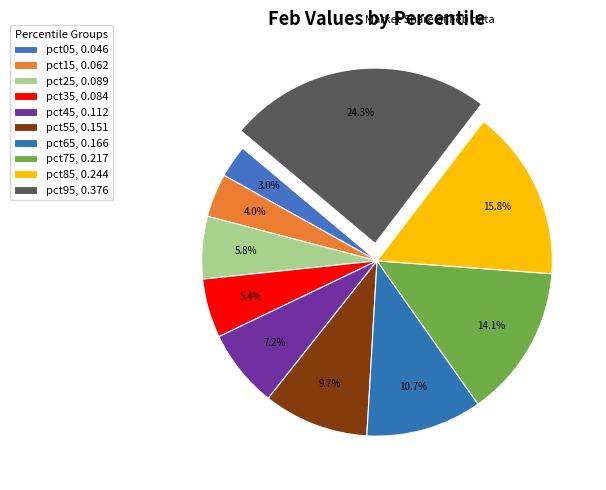

True or false: pct95 accounts for 24% of the total.

True